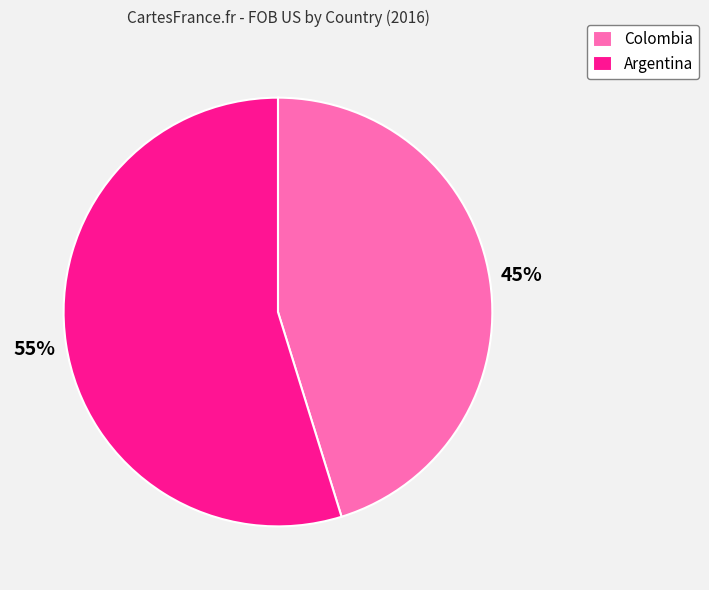

How many segments does this pie chart have?

2